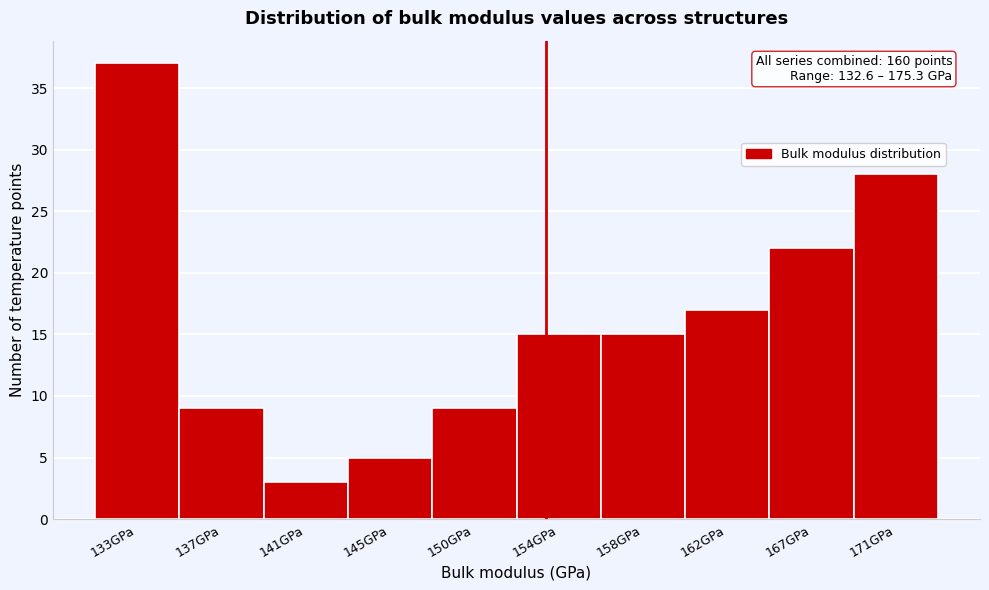

Reading left to right, list all the values displayed in this chart.

133GPa=37	137GPa=9	141GPa=3	145GPa=5	150GPa=9	154GPa=15	158GPa=15	162GPa=17	167GPa=22	171GPa=28